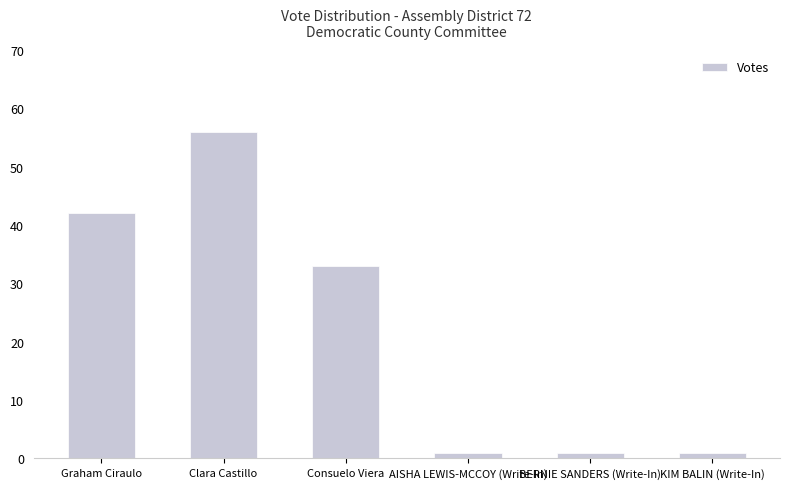

What is the value of the 5th bar from the left?

1